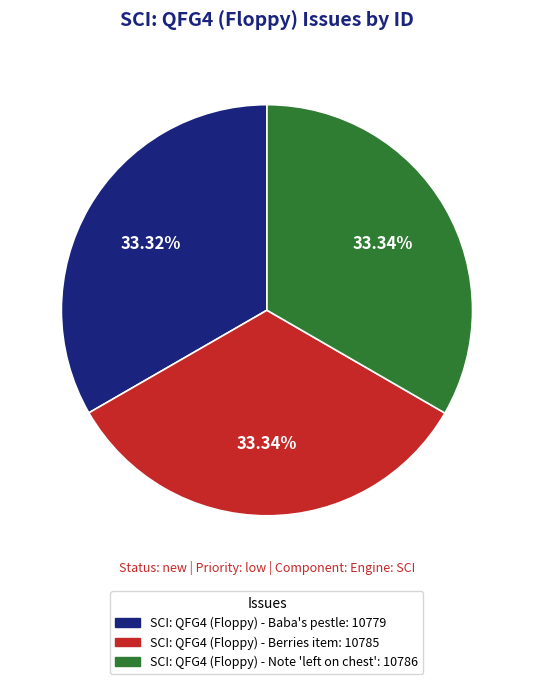

True or false: SCI: QFG4 (Floppy) - Baba's pestle accounts for 33% of the total.

True